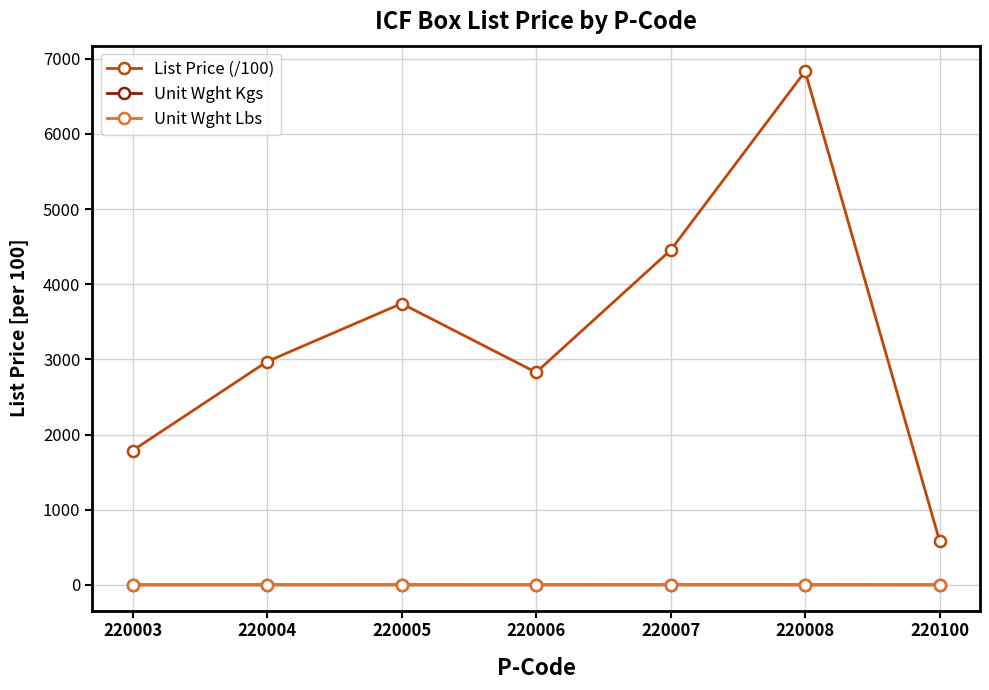

The value of List Price (/100) at 220003 is 993.9. True or false?

False